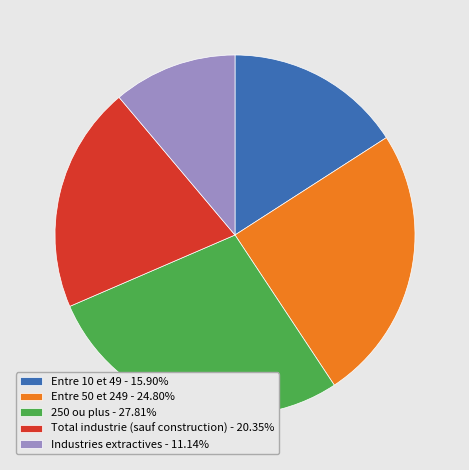

Count the number of slices in the pie.

5